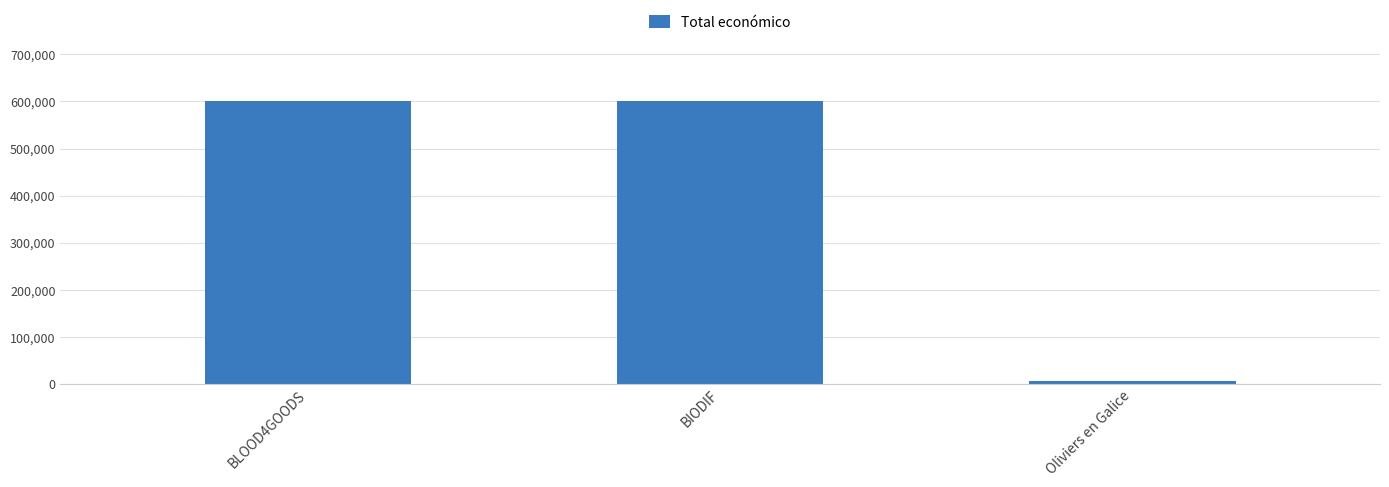

At which label is the value closest to 302480?

BIODIF